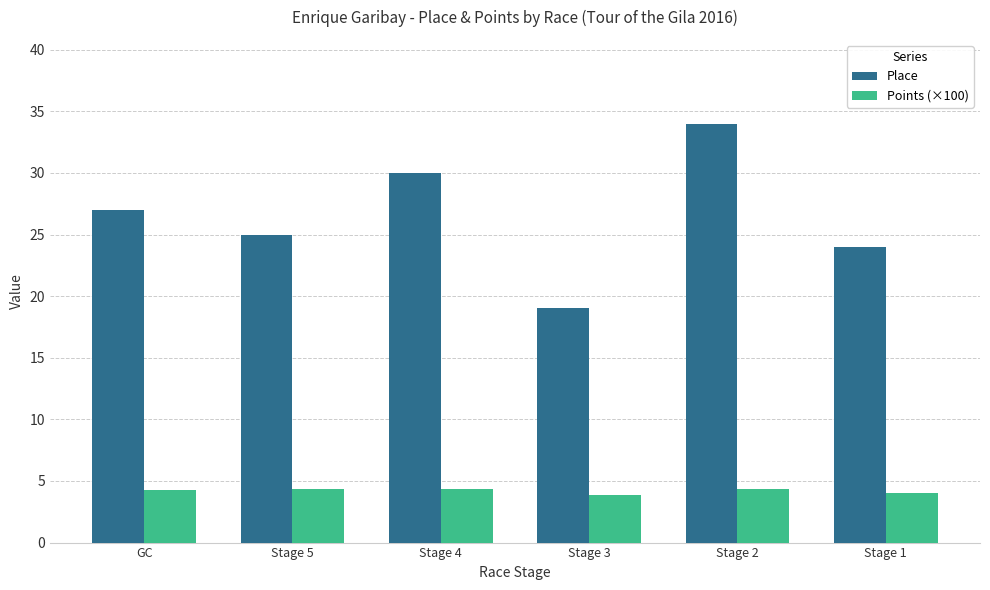

What is the total value across all series at Stage 1?

28.0